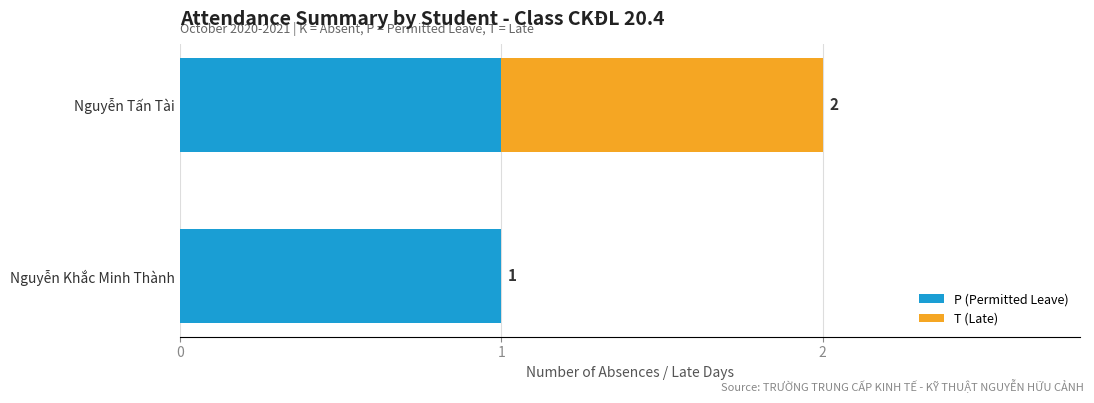

At which category is the sum across all series the highest?

Nguyễn Tấn Tài